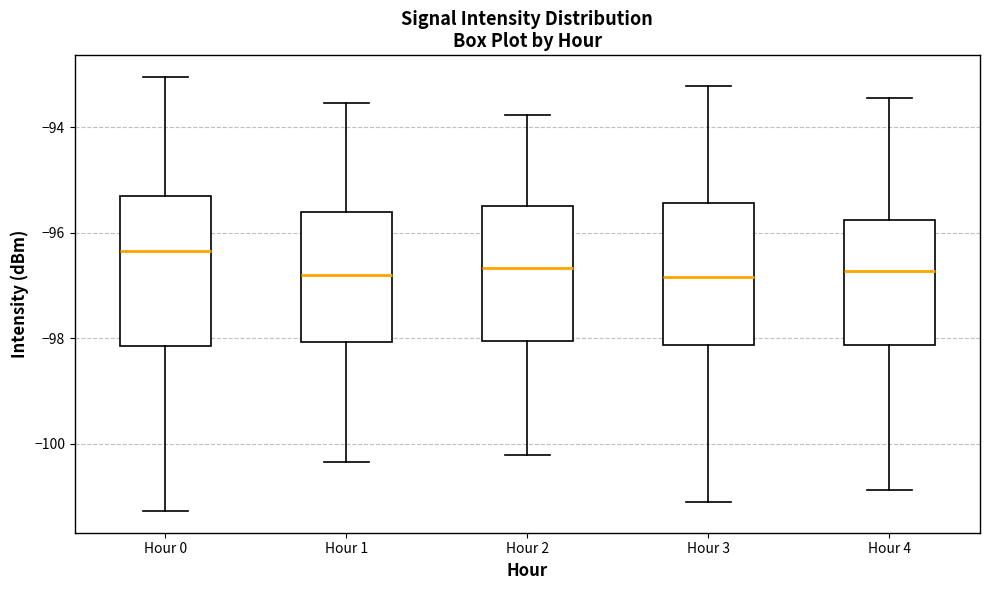

Where does the lower whisker of the box for Hour 1 end on the y-axis? The values are not printed on the chart, so give them approximately, as read against the axis.

-100.4